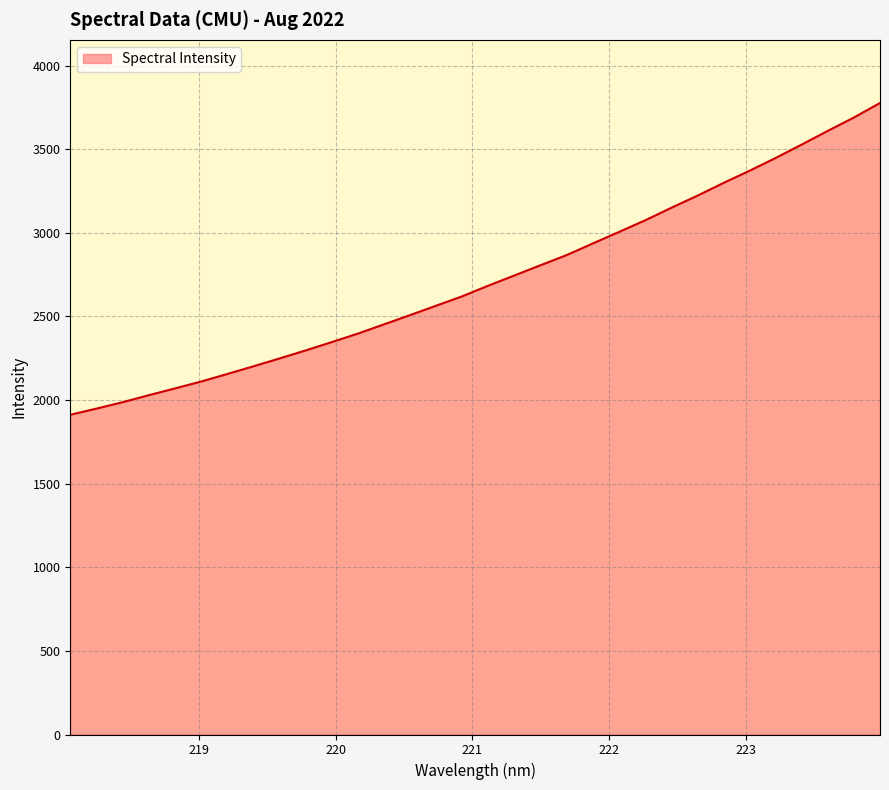

What is the minimum value shown in the chart?

1912.3